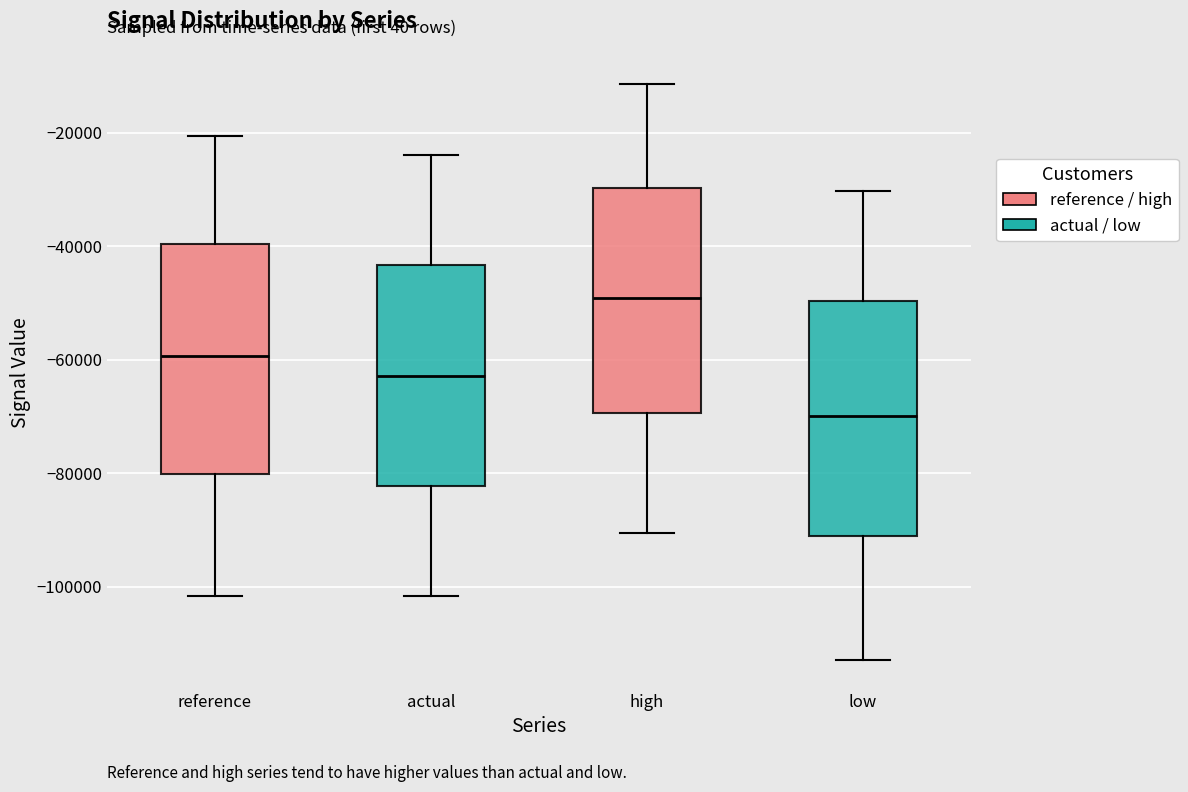

Reading left to right, transcribe this box plot: for each box, give where its median line is, the range the box spans, and where its two whiskers end, as read against the y-axis. The values are not printed on the chart, so give them approximately, as read against the axis.

reference: median -60000, box -80000 to -40000, whiskers -102000 to -20000
actual: median -62000, box -82000 to -44000, whiskers -102000 to -24000
high: median -50000, box -70000 to -30000, whiskers -90000 to -12000
low: median -70000, box -92000 to -50000, whiskers -112000 to -30000